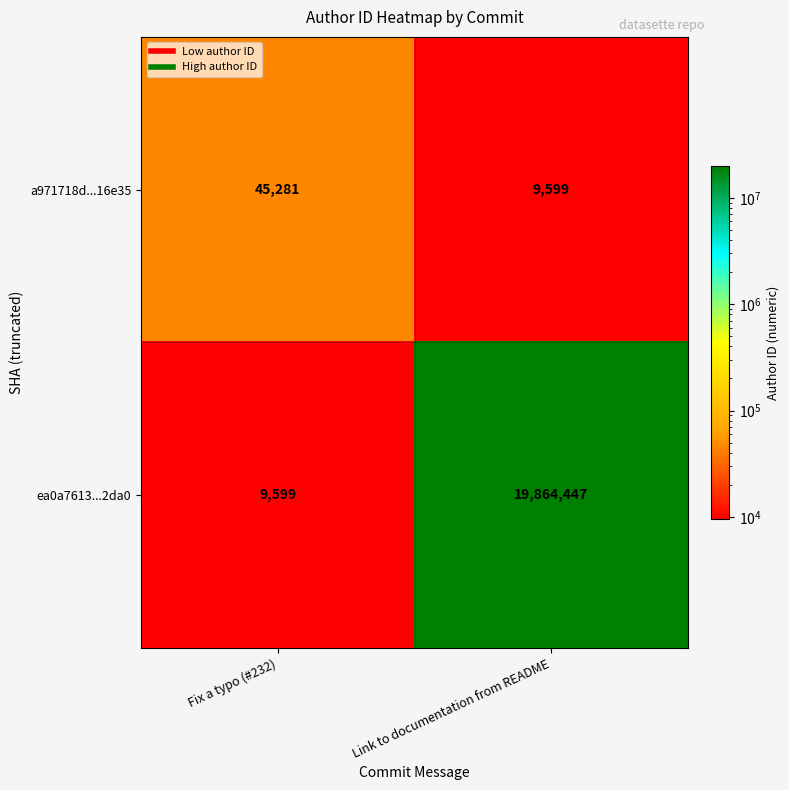

At which category is the sum across all series the highest?

Link to documentation from README